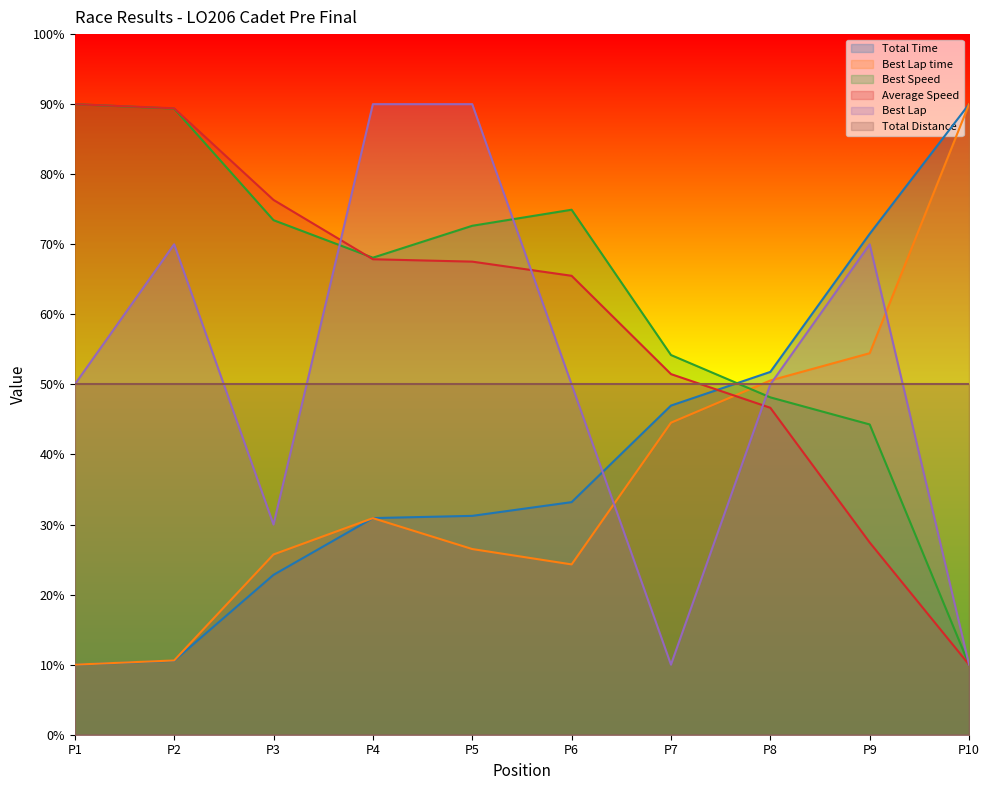

The value of Best Lap time at P1 is 10.0. True or false?

True